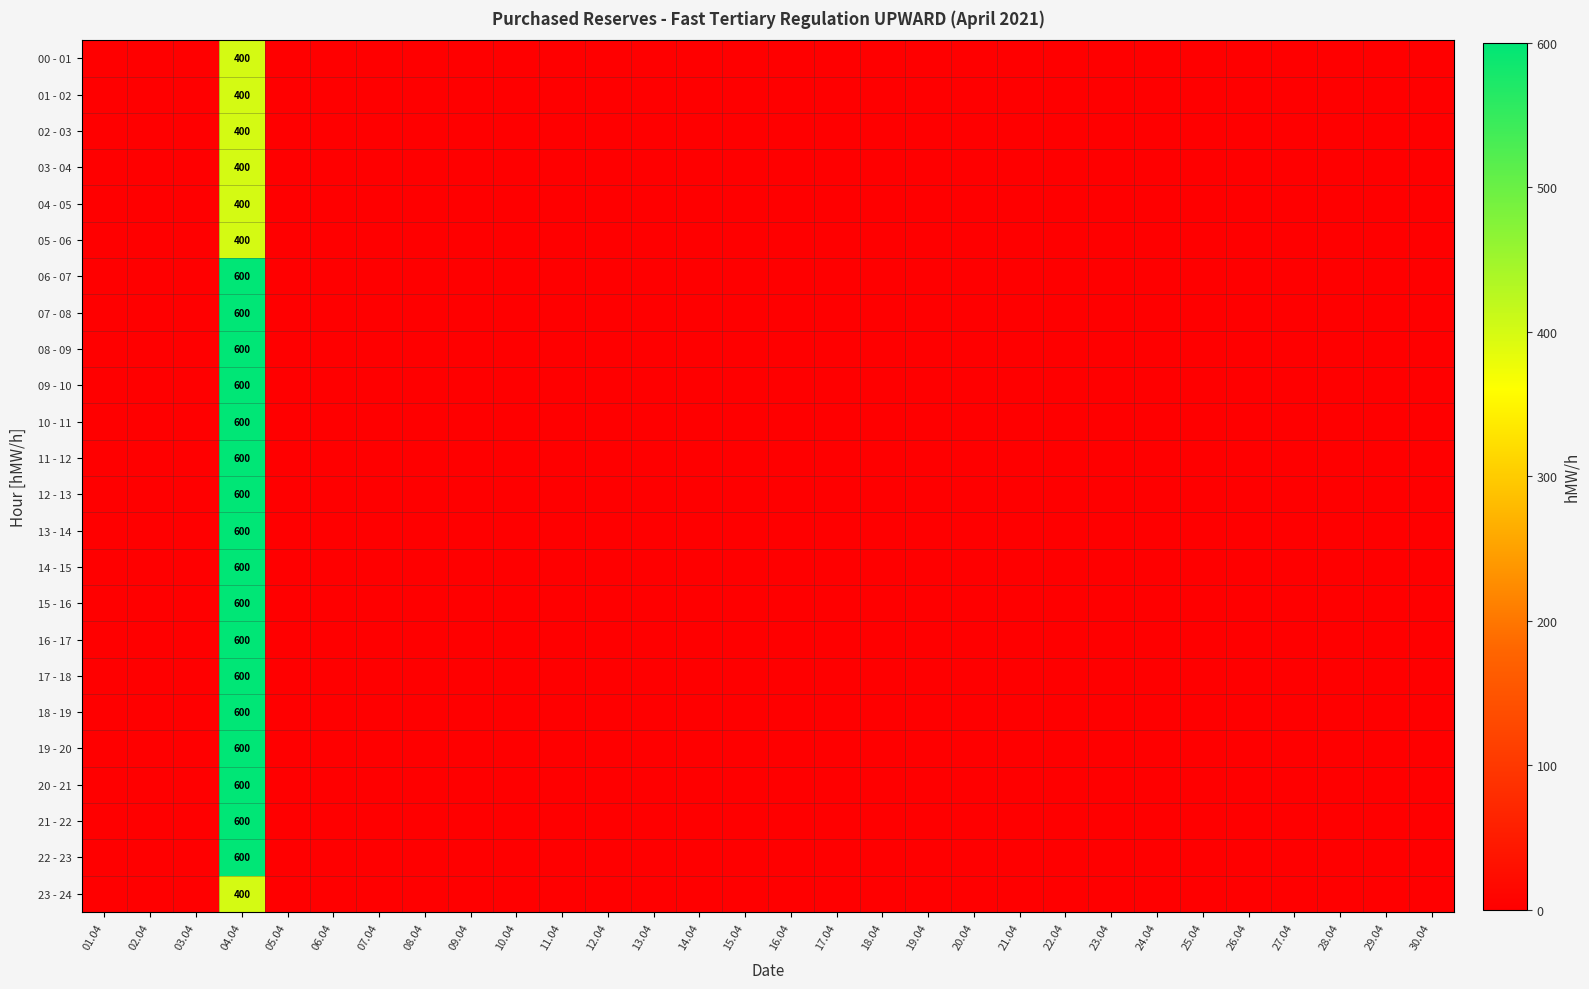

Which series has the largest total across all categories?

06 - 07